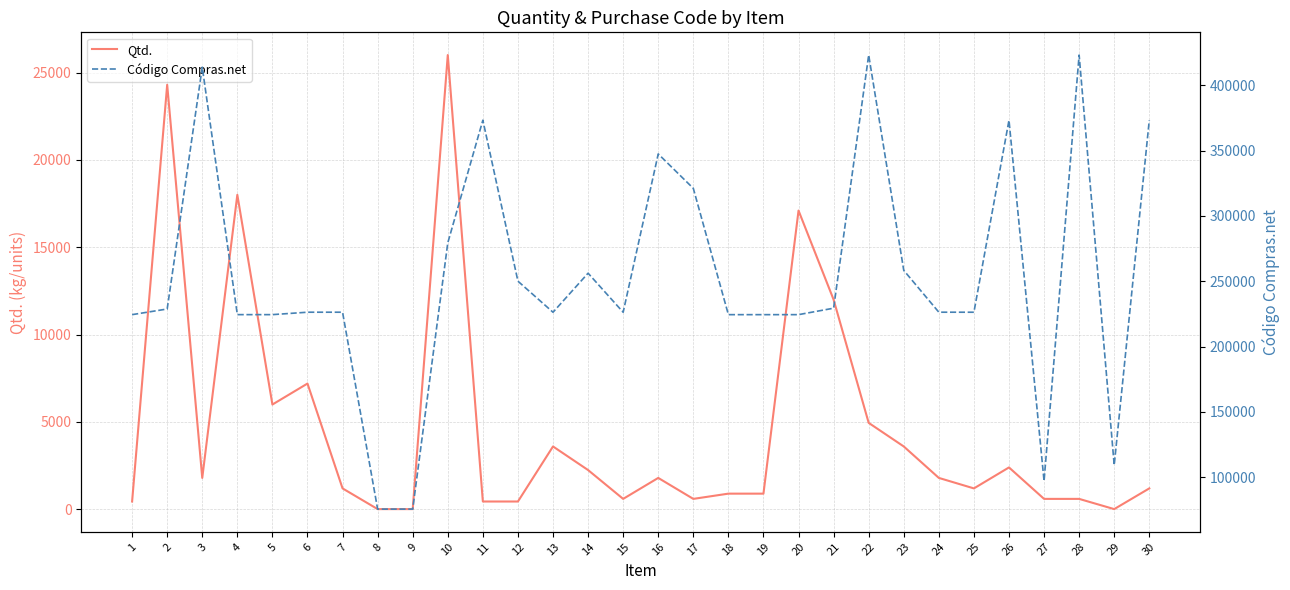

What is the total value across all series at 16?

349180